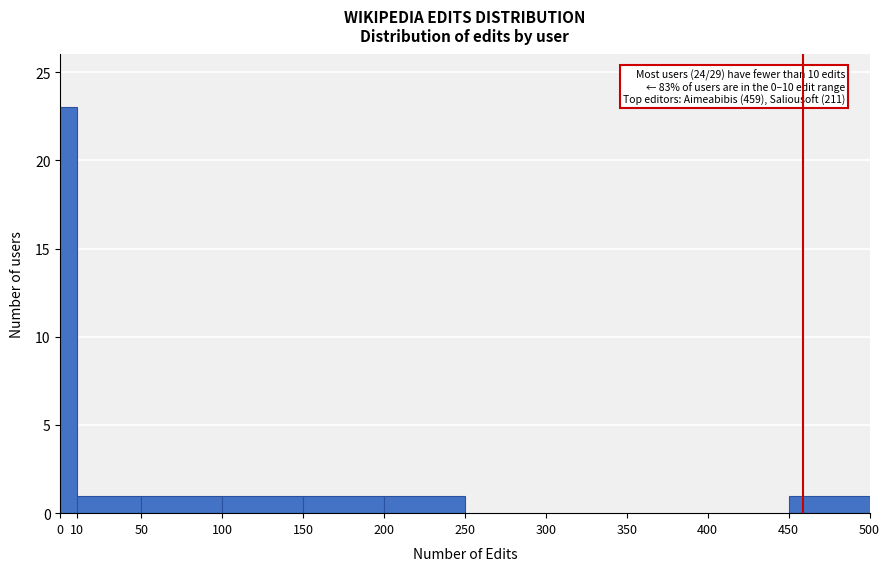

Which range on the x-axis has the tallest bar?

0 to 10